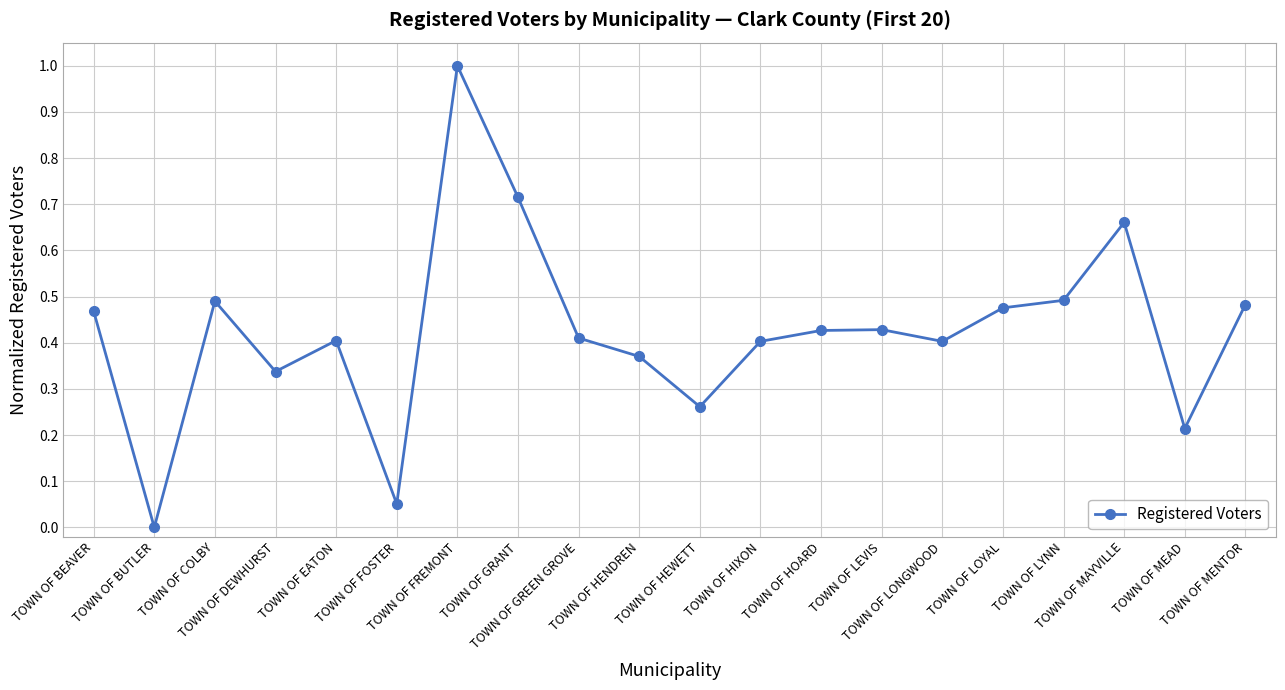

Where is the first local maximum?

TOWN OF COLBY